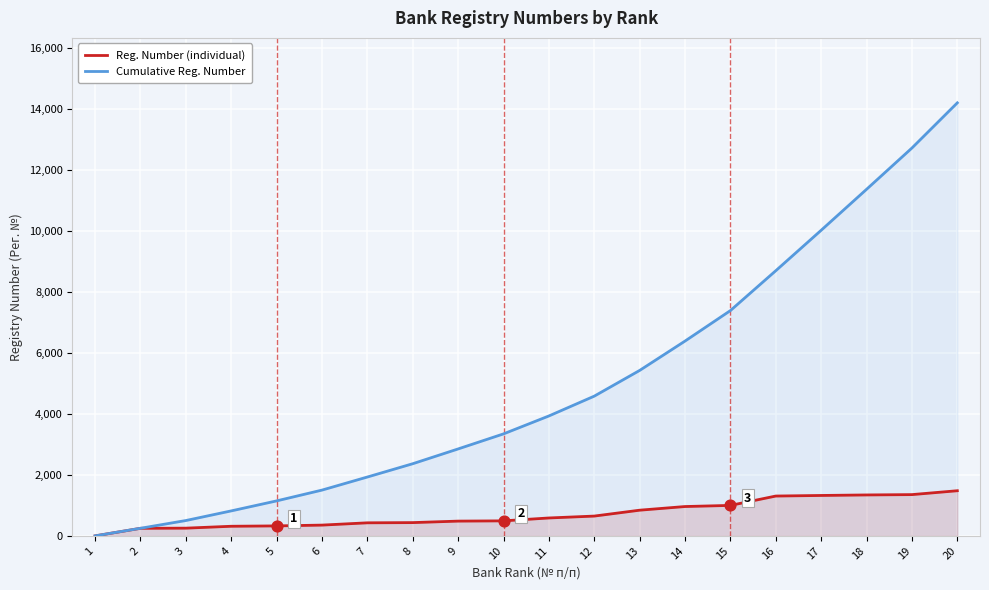

Is the value of Cumulative Reg. Number at 6 greater than the value of Reg. Number (individual) at 16?

Yes